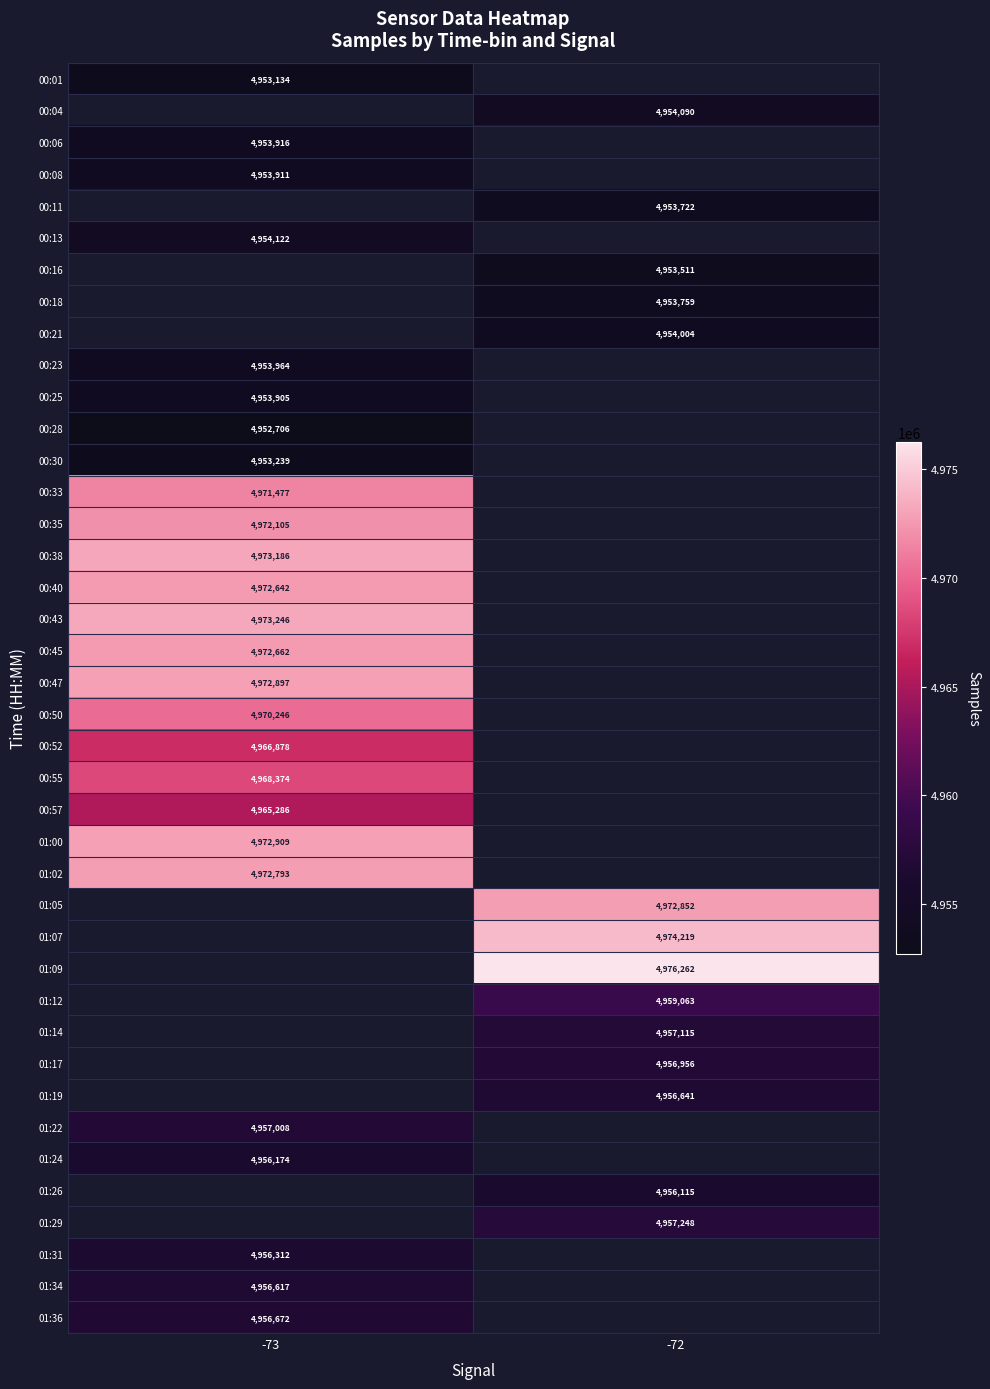

The 00:35 series shows 4972105 at -73. True or false?

True